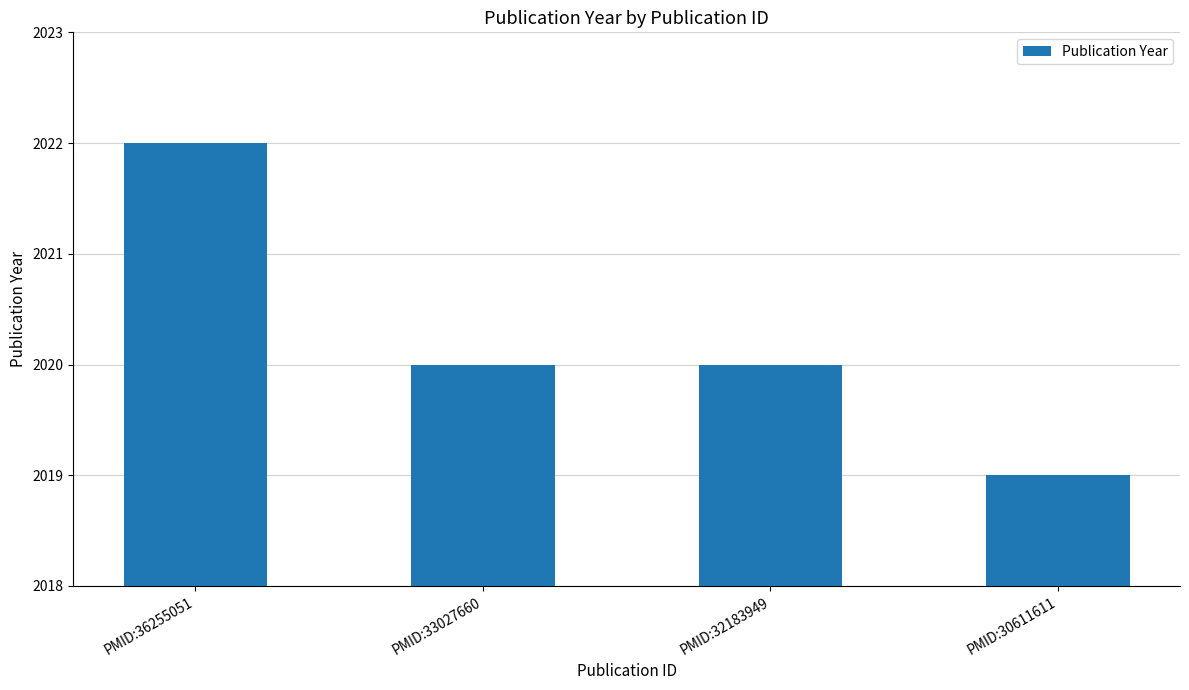

Read the value at PMID:32183949.

2020